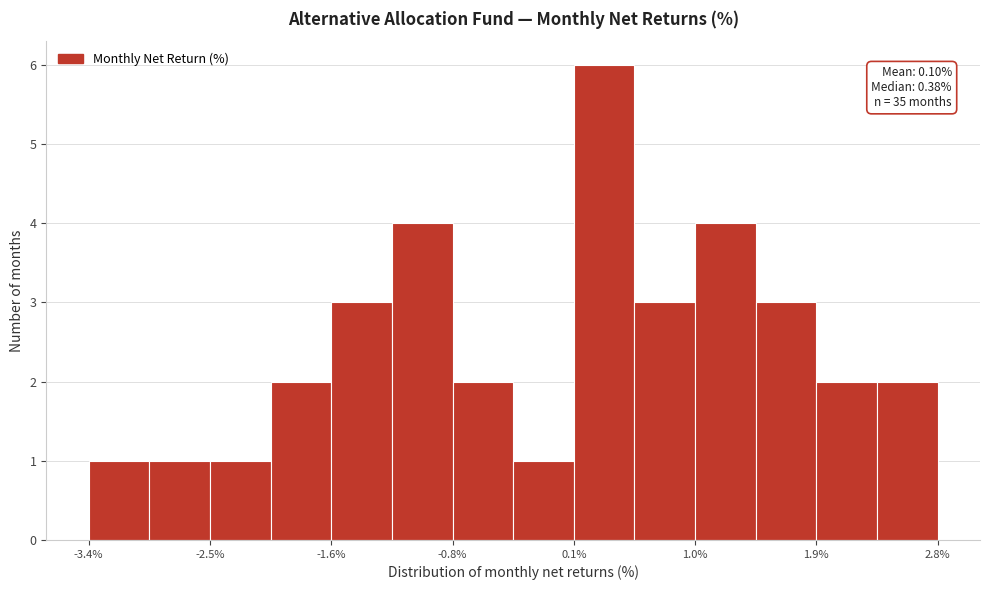

Which range on the x-axis has the tallest bar?

0.1 to 0.6